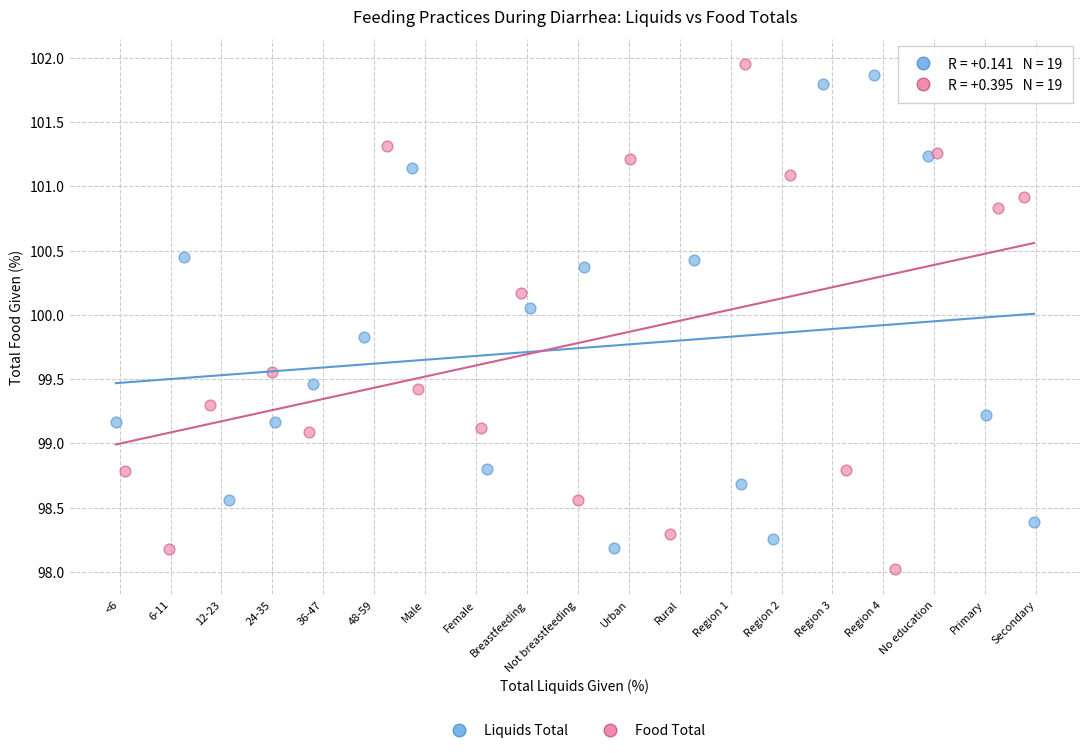

Which series contains the lowest Y value?

Food Total